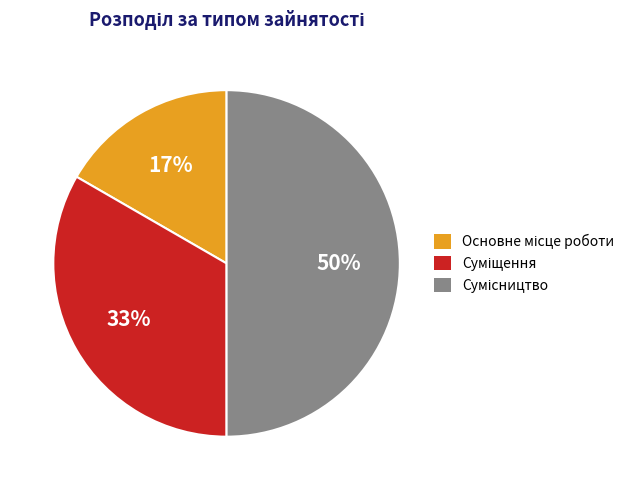

To the nearest percent, what is the difference between the largest and smallest slice percentages?

33%